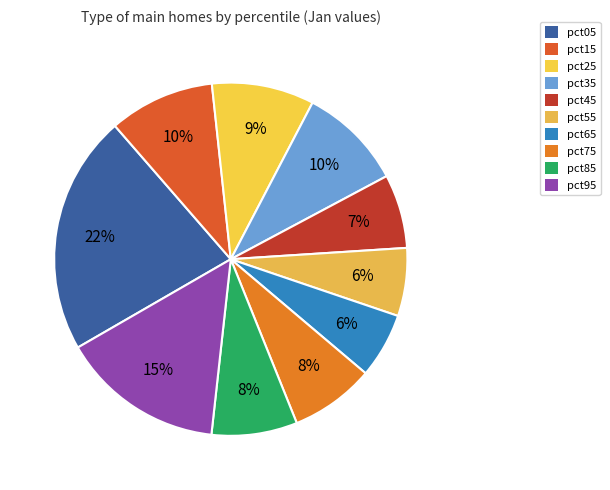

What percentage is the pct75 slice, to the nearest percent?

8%